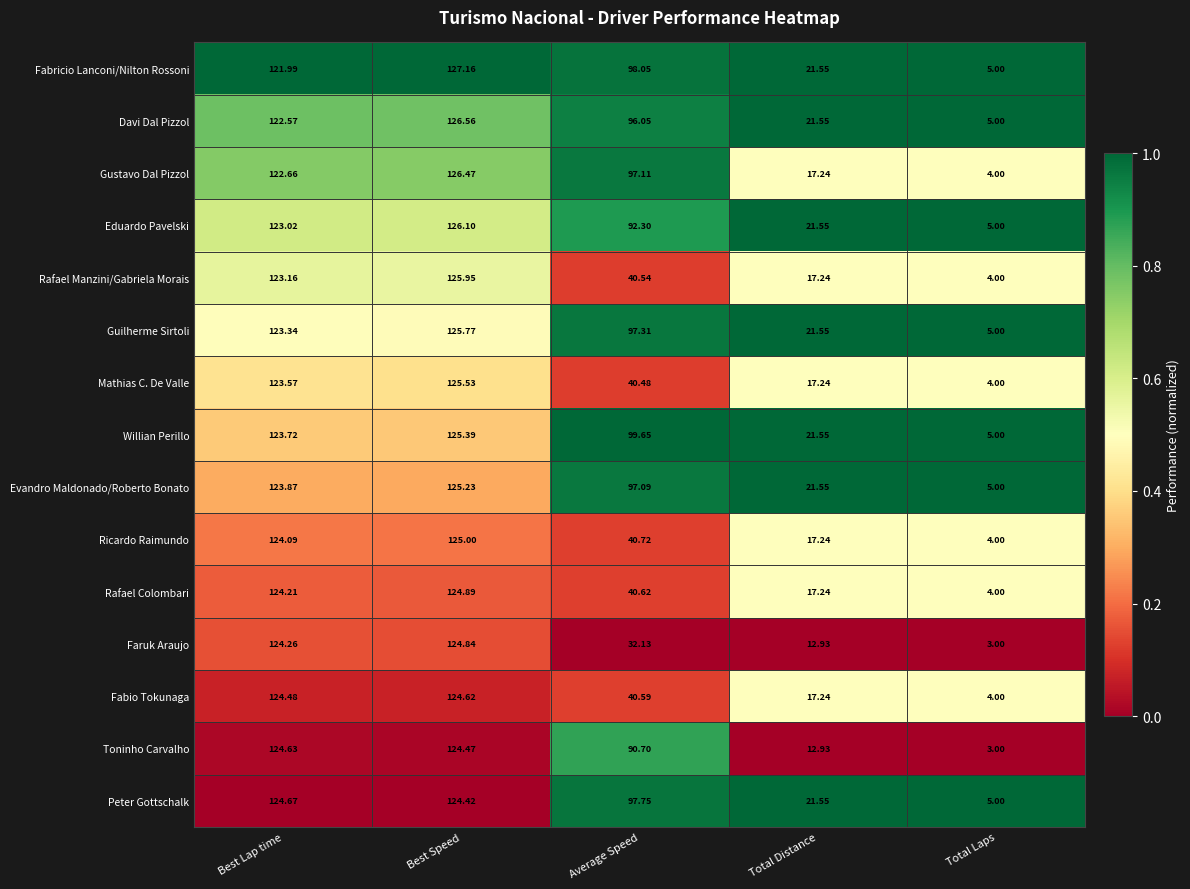

What is the total value across all series at Best Lap time?

1854.2